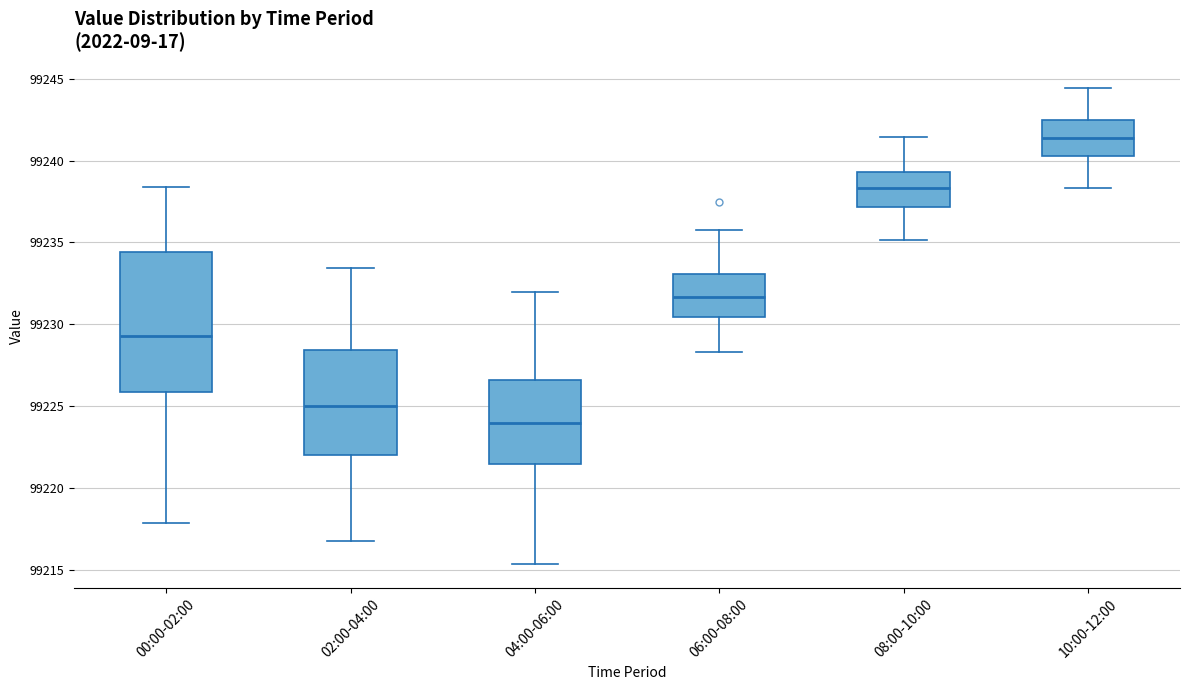

Comparing the boxes themselves (not the whiskers), which one is the tallest?

00:00-02:00